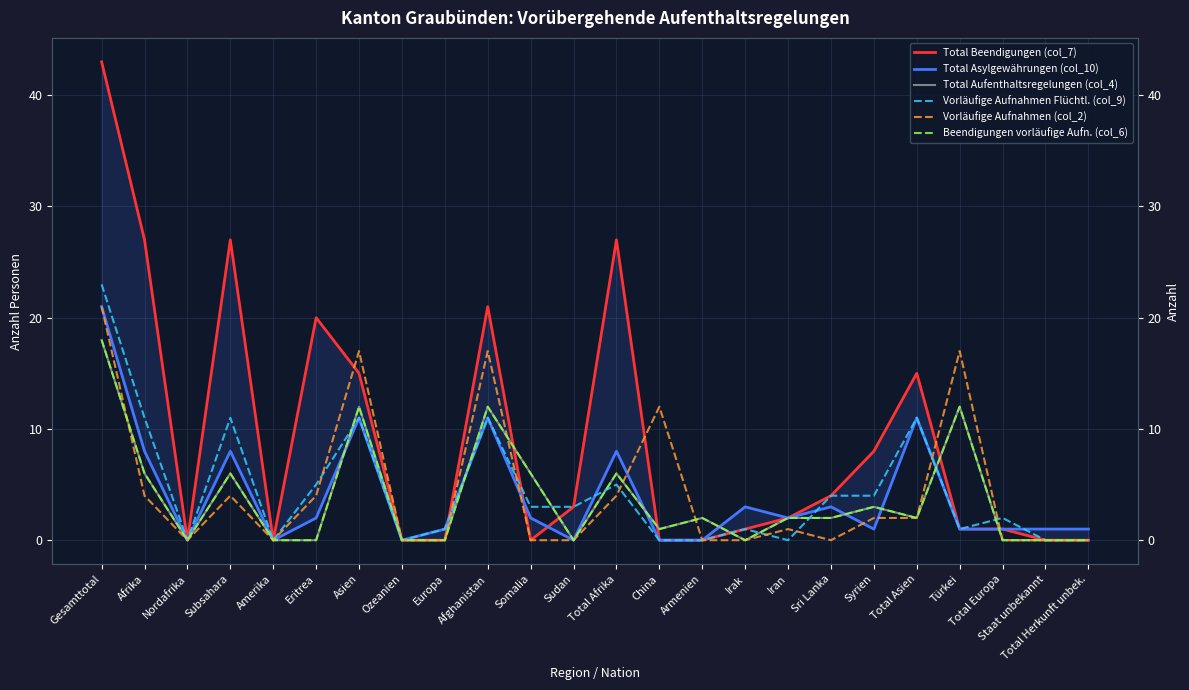

At which label does Beendigungen vorläufige Aufn. (col_6) first exceed 2?

Gesamttotal